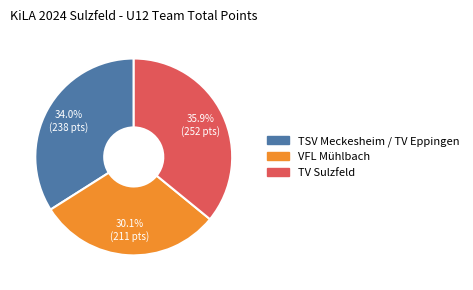

Between TSV Meckesheim / TV Eppingen and TV Sulzfeld, which is larger?

TV Sulzfeld